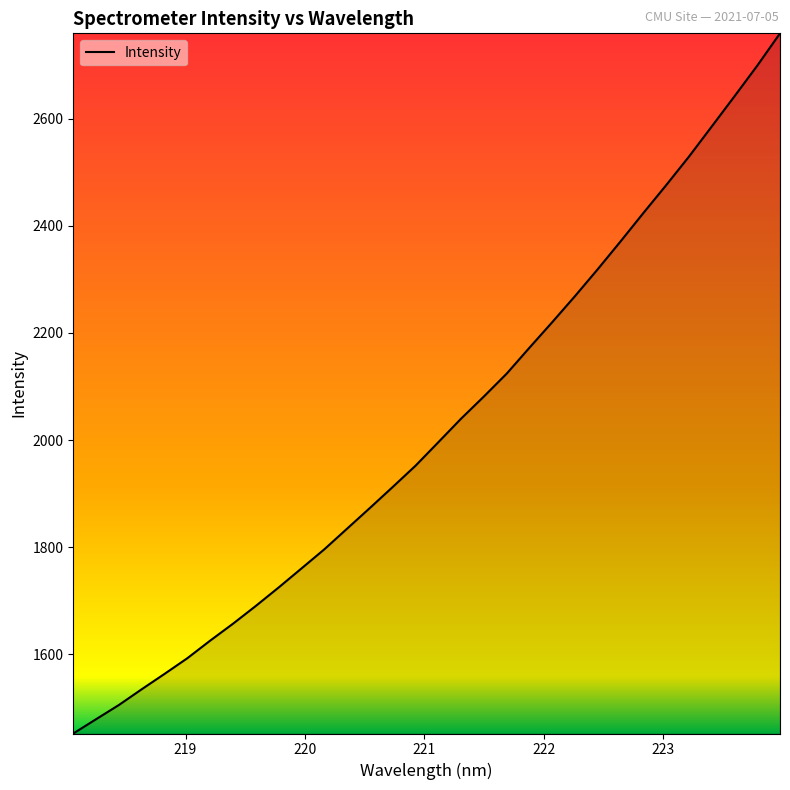

What is the smallest value displayed?

1452.2